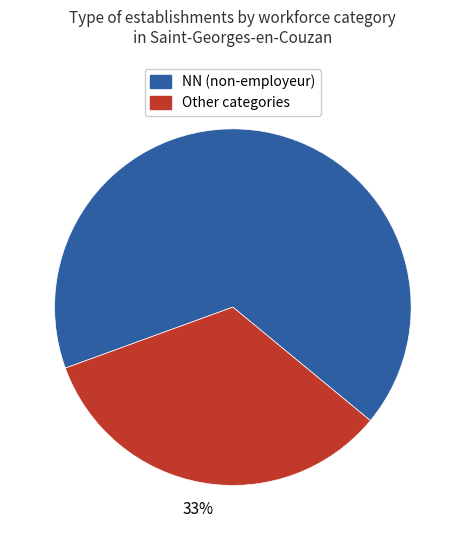

Does any single category account for the majority?

Yes